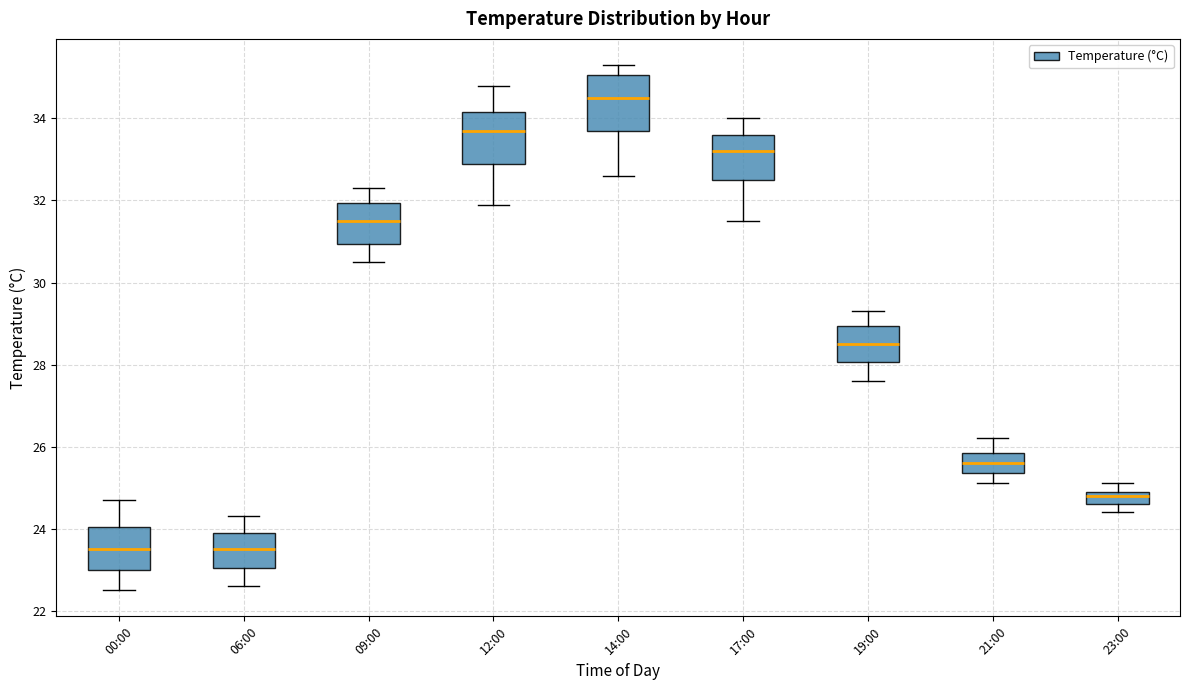

Where does the upper whisker of the box for 00:00 end on the y-axis? The values are not printed on the chart, so give them approximately, as read against the axis.

24.8